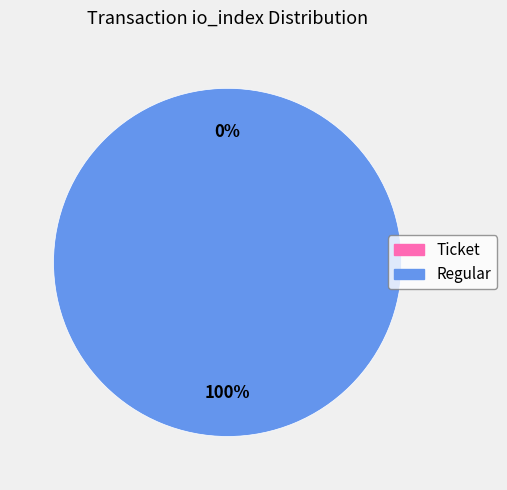

To the nearest percent, what is the average slice percentage?

50%